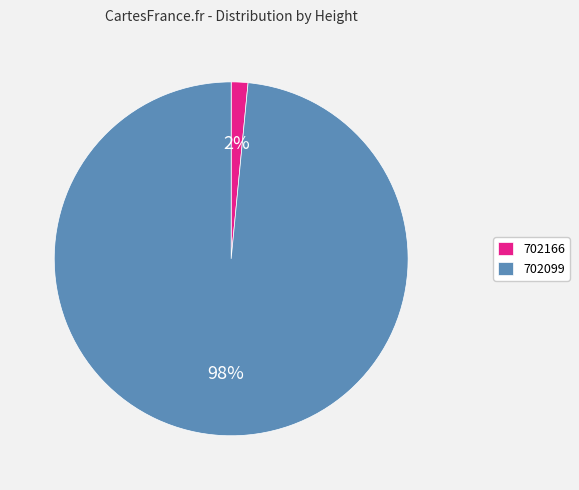

True or false: 702166 accounts for 9% of the total.

False